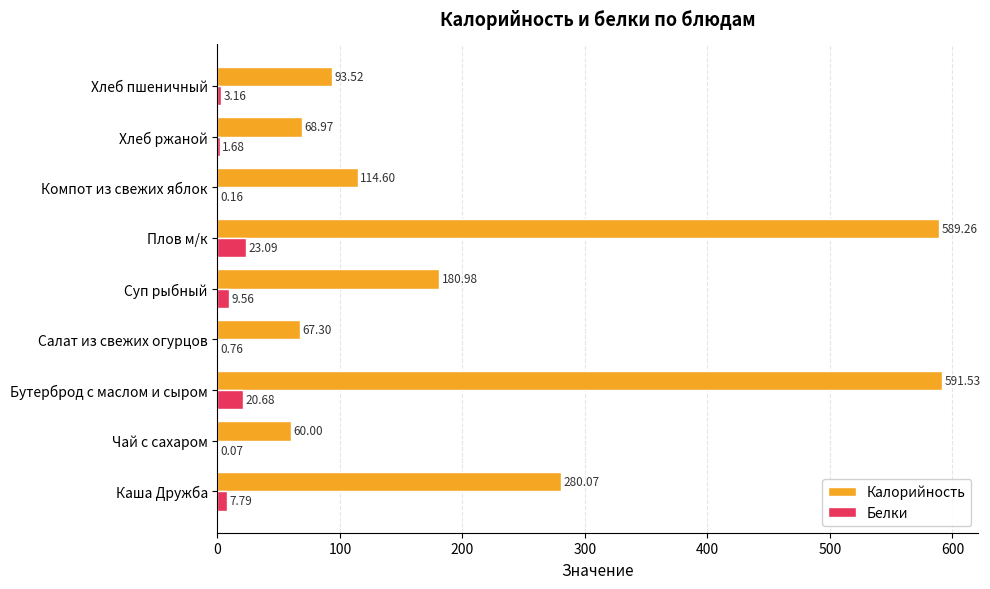

Between Салат из свежих огурцов and Компот из свежих яблок, which series saw the biggest shift?

Калорийность